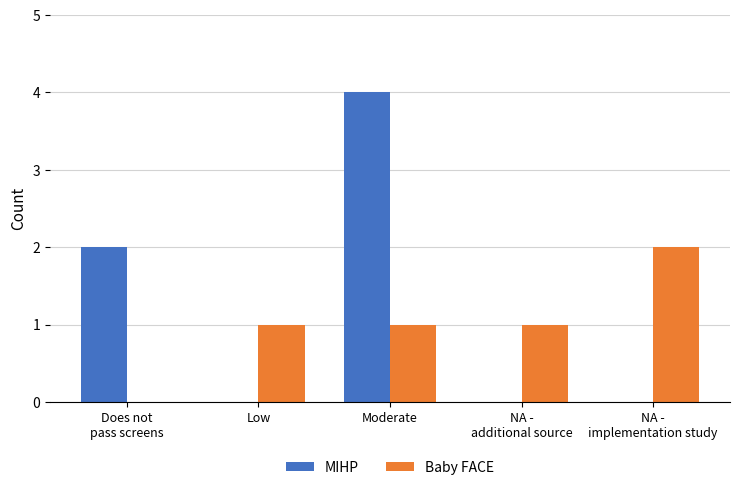

What is the approximate value of MIHP at Moderate?

4